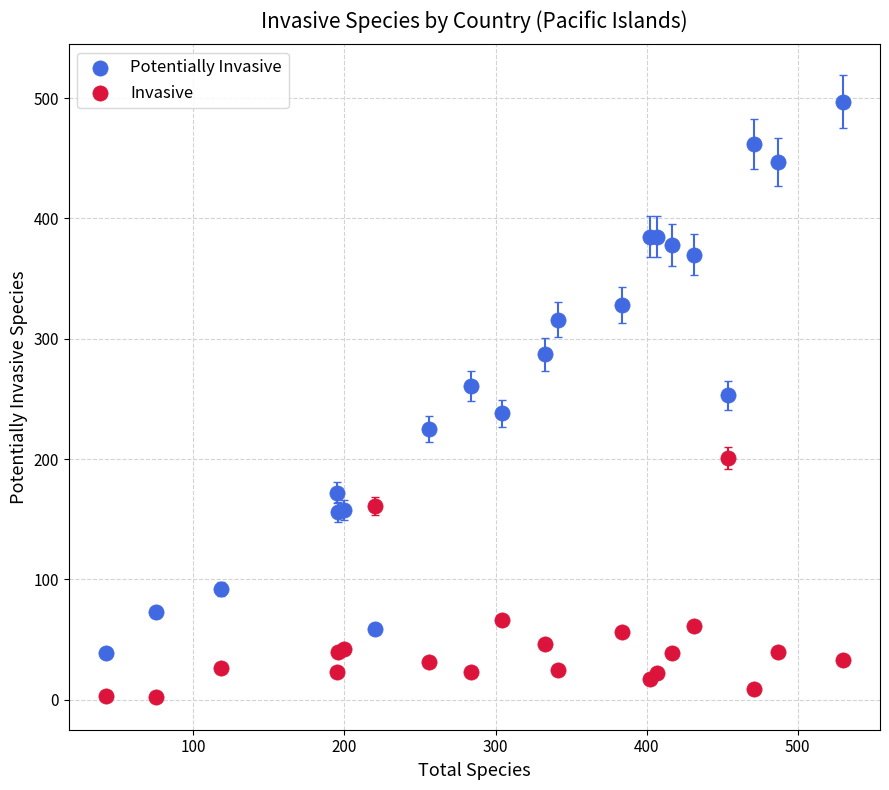

What are all the series names shown in the legend?

Potentially Invasive, Invasive